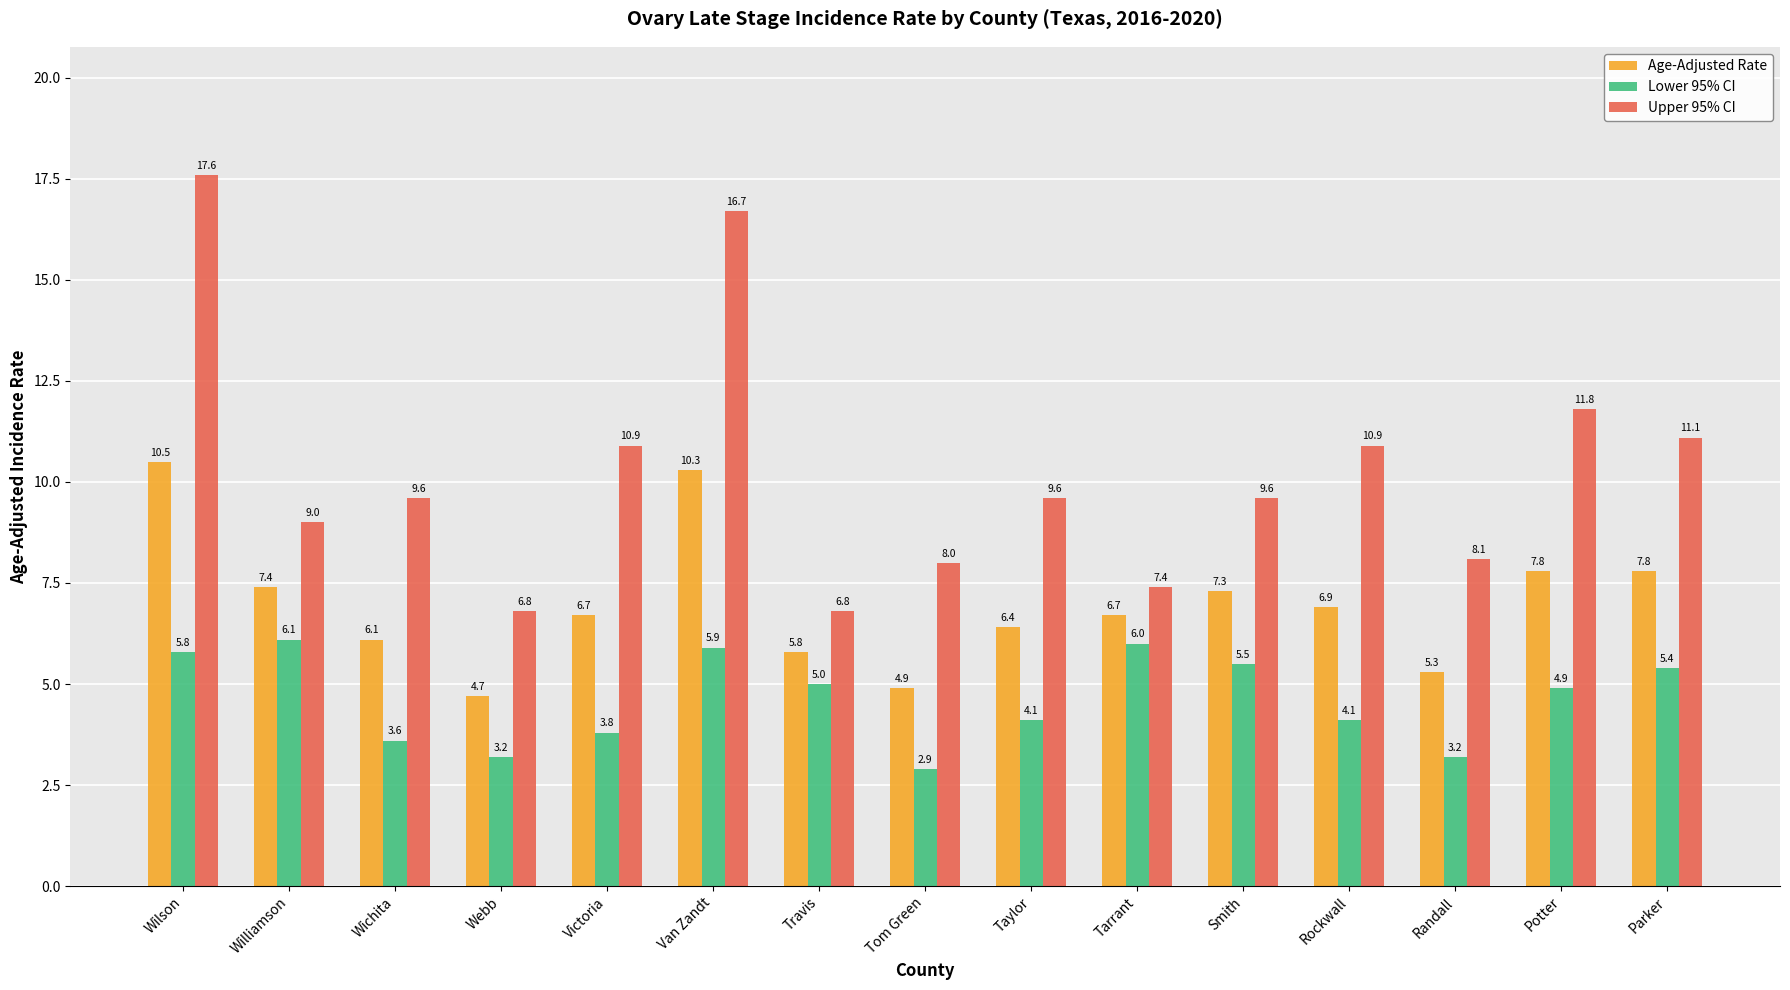

List the series in order of their peak value, highest first.

Upper 95% CI, Age-Adjusted Rate, Lower 95% CI